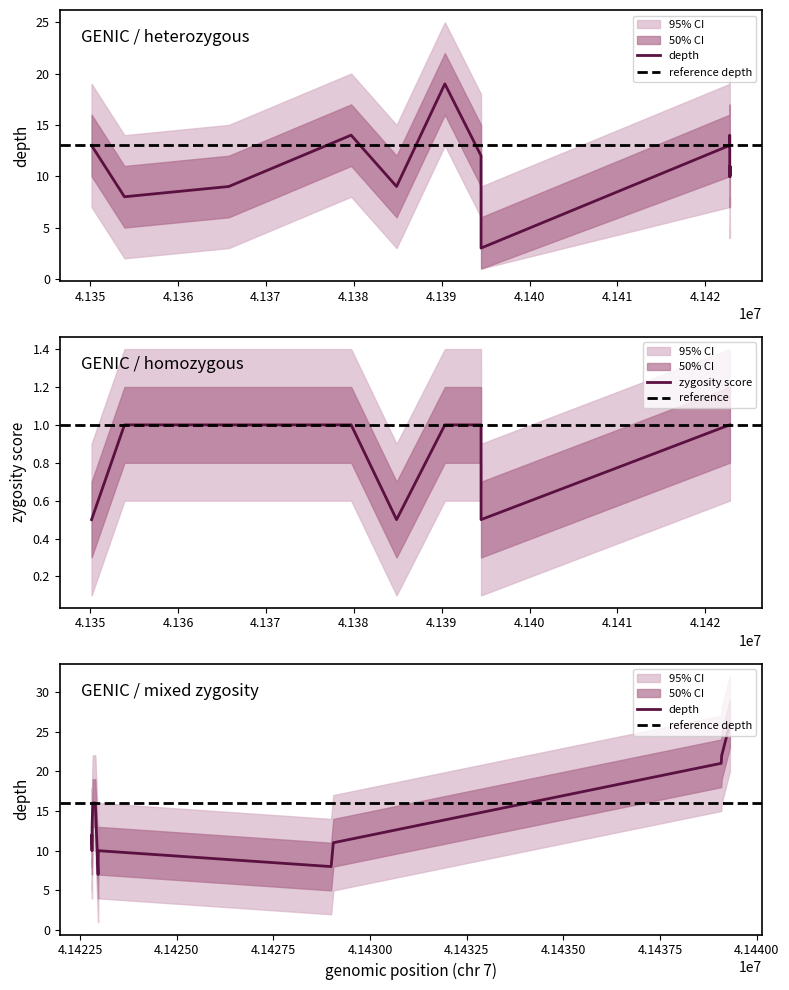

What is the difference between the depth values at 41394479 and 41422786?

2